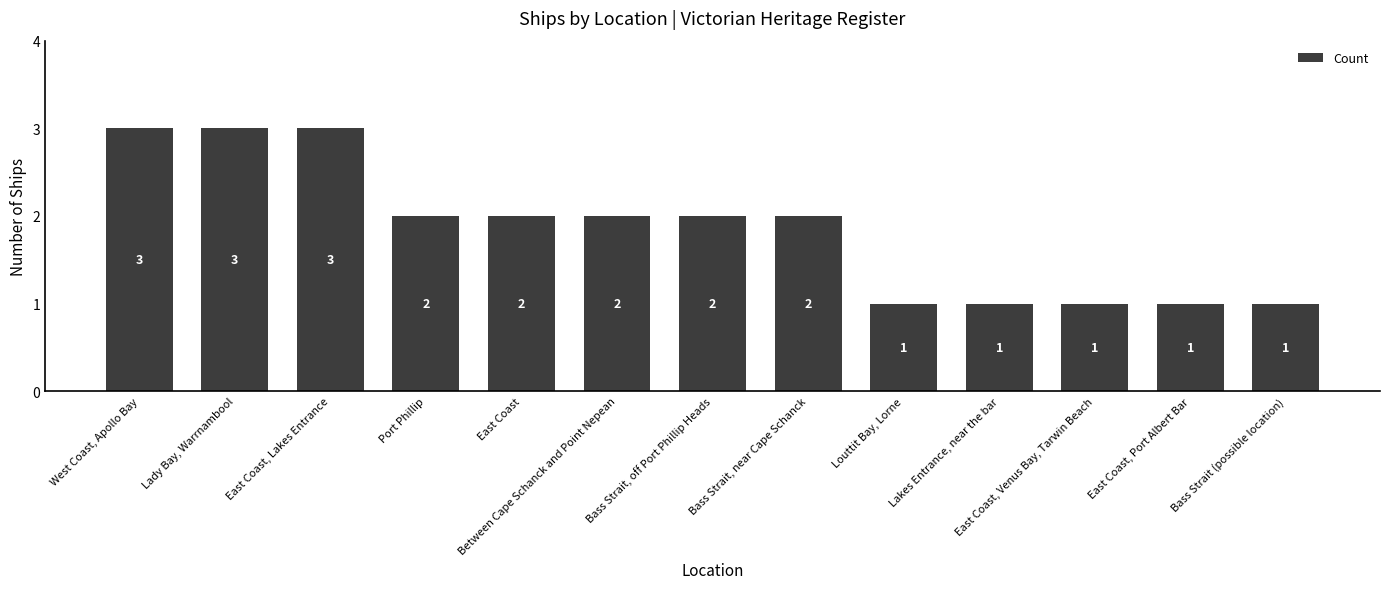

What position from the left is Lady Bay, Warrnambool?

2